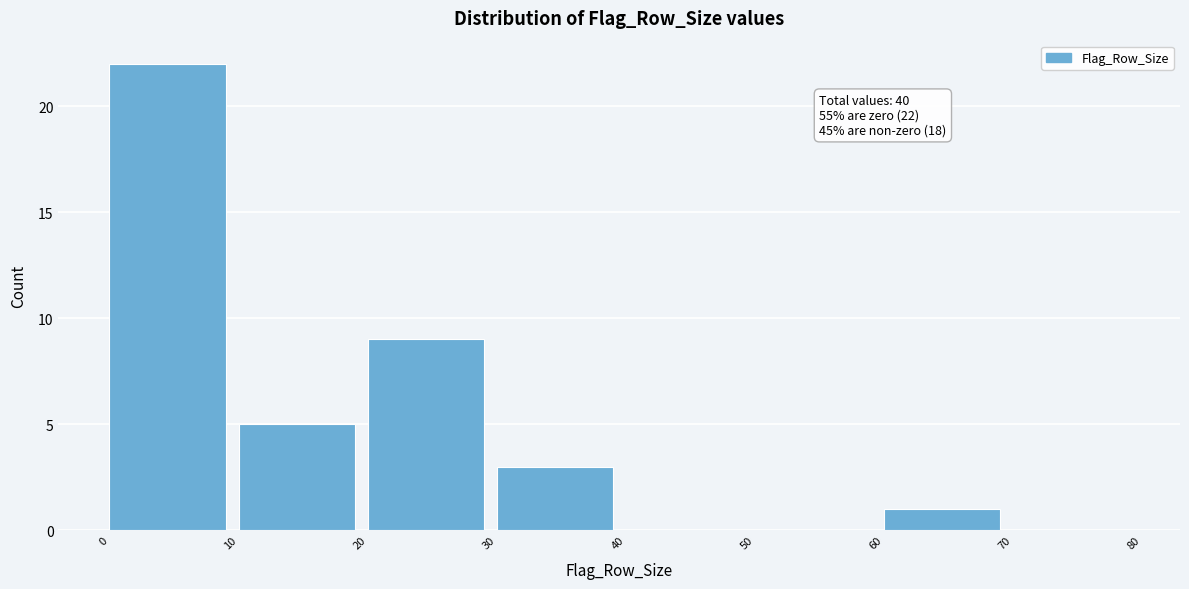

Which range on the x-axis has the tallest bar?

0 to 10